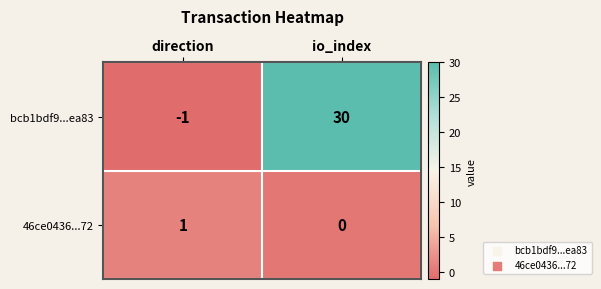

Which label corresponds to the smallest value in the chart?

direction